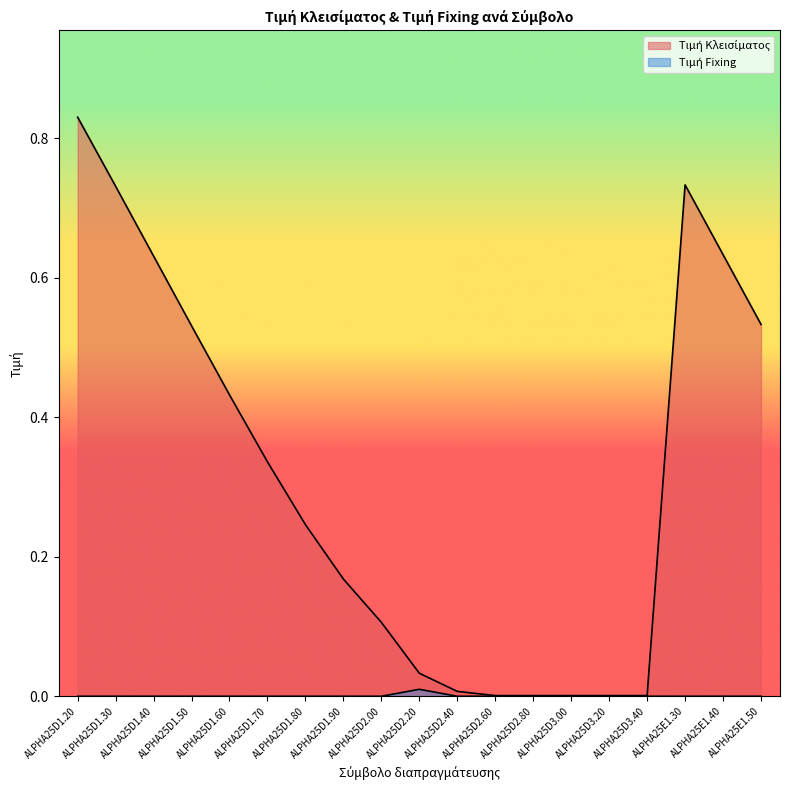

What is the spread (max minus min) of values at ALPHA25D1.30?

0.7